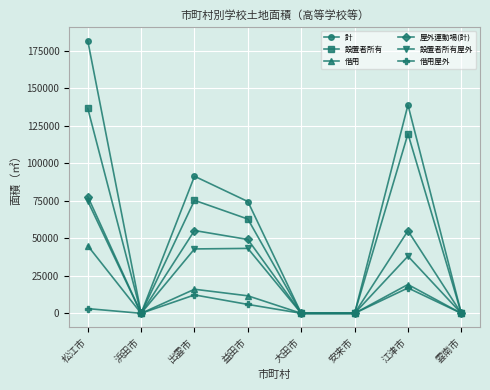

True or false: 借用屋外 has a value of 27899 at 江津市.

False